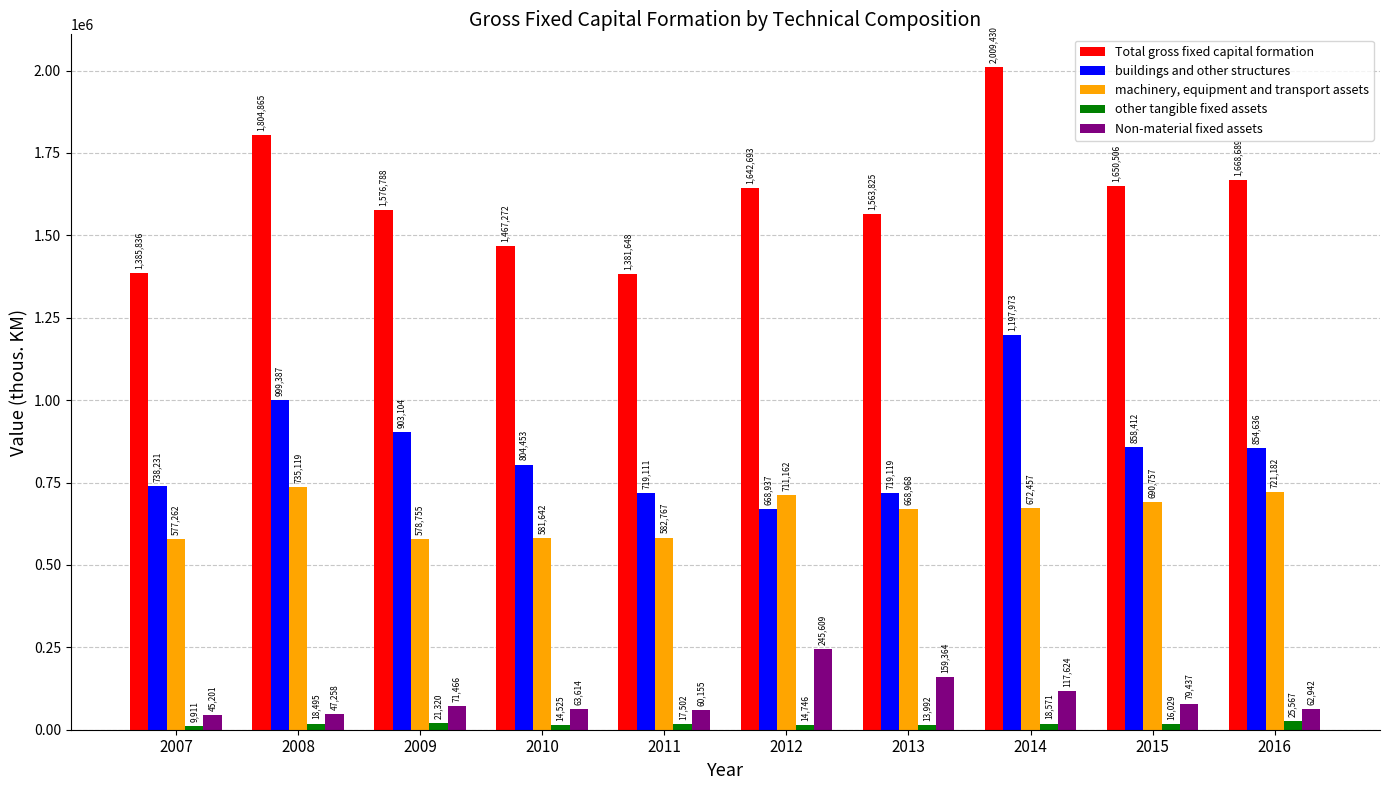

At 2008, list the series in order from largest to smallest.

Total gross fixed capital formation, buildings and other structures, machinery, equipment and transport assets, Non-material fixed assets, other tangible fixed assets